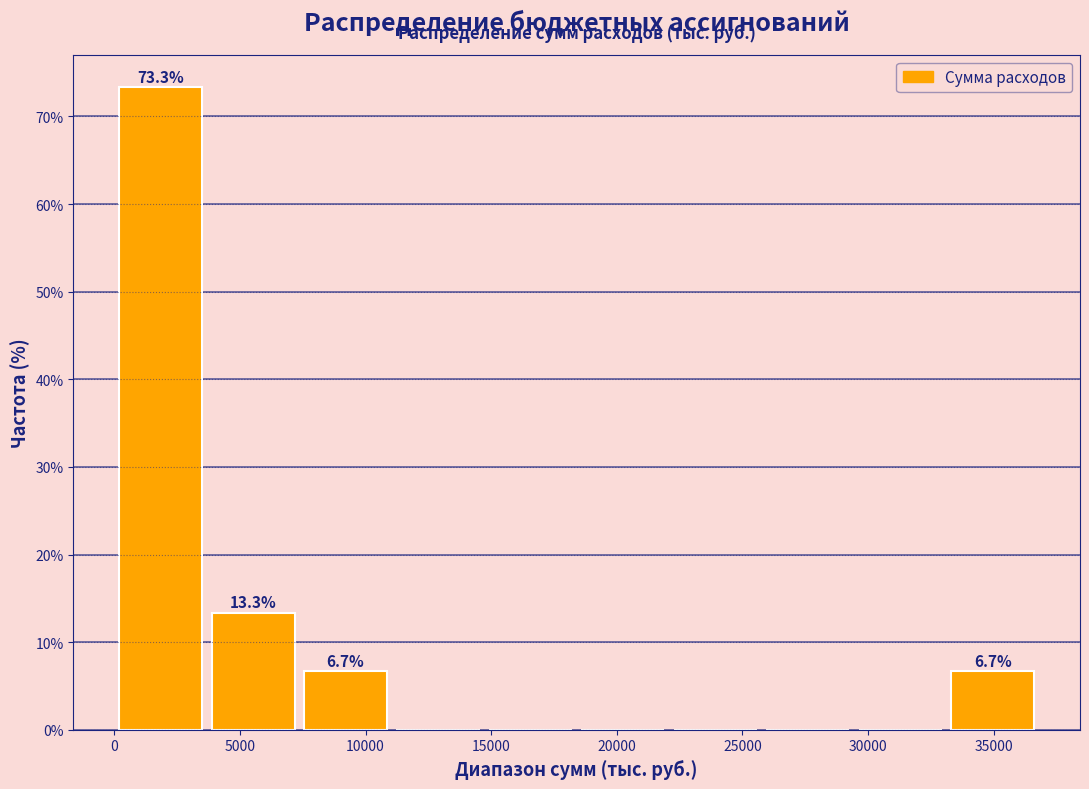

Which range on the x-axis has the tallest bar?

0 to 3500